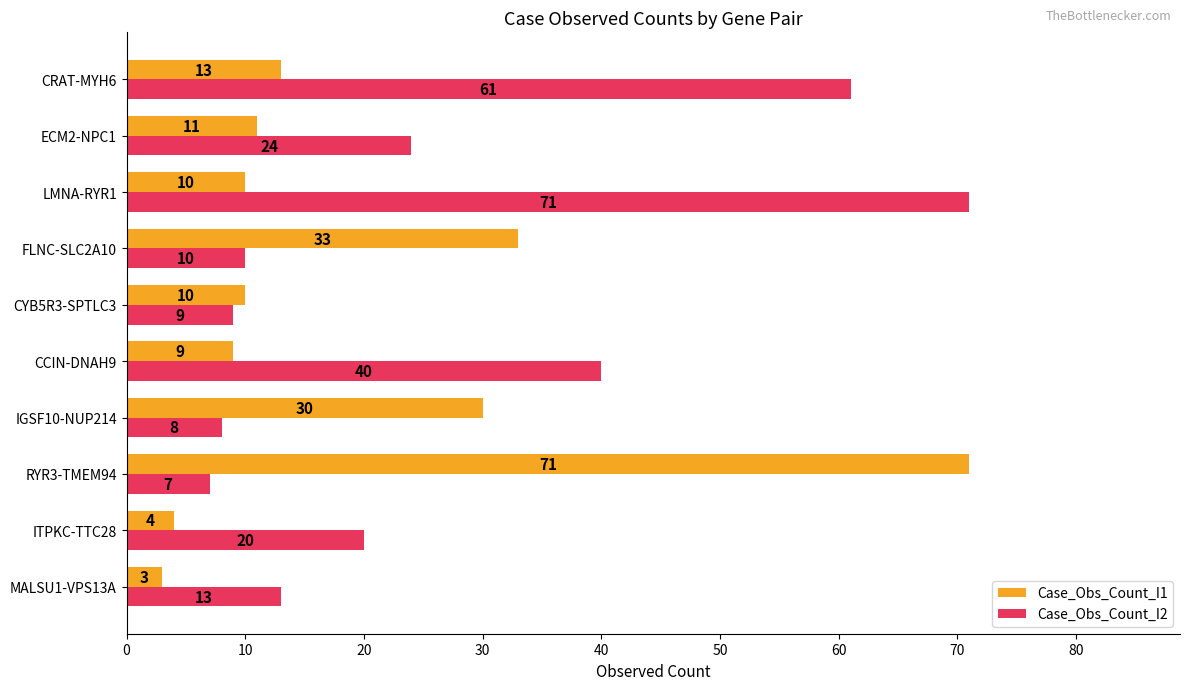

Which series has the largest range (max minus min)?

Case_Obs_Count_I1